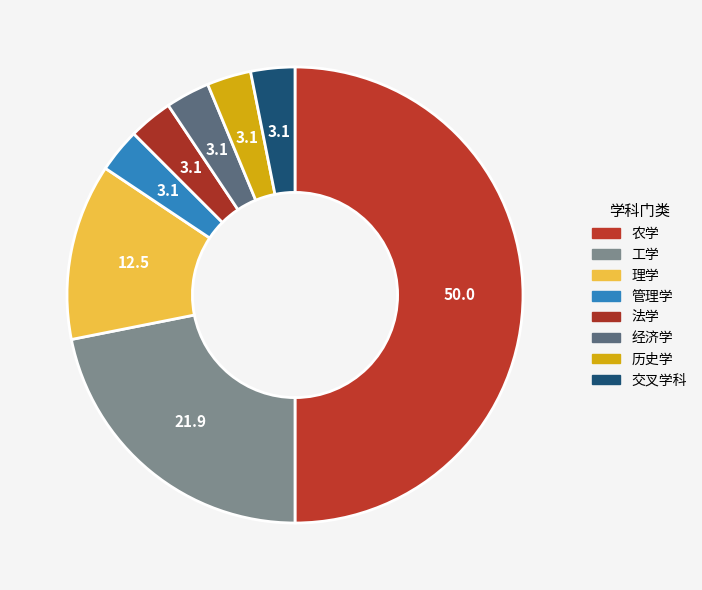

Does any single category account for the majority?

No